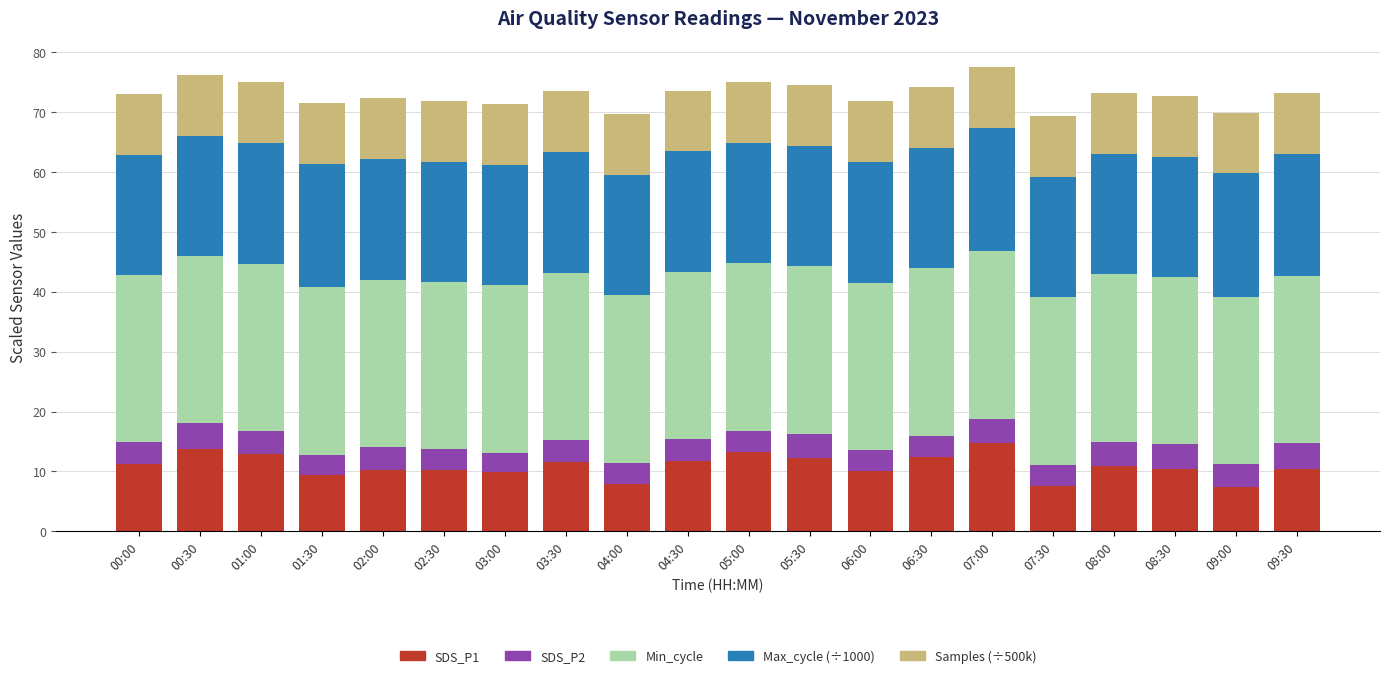

What is the maximum value for SDS_P1?

14.7